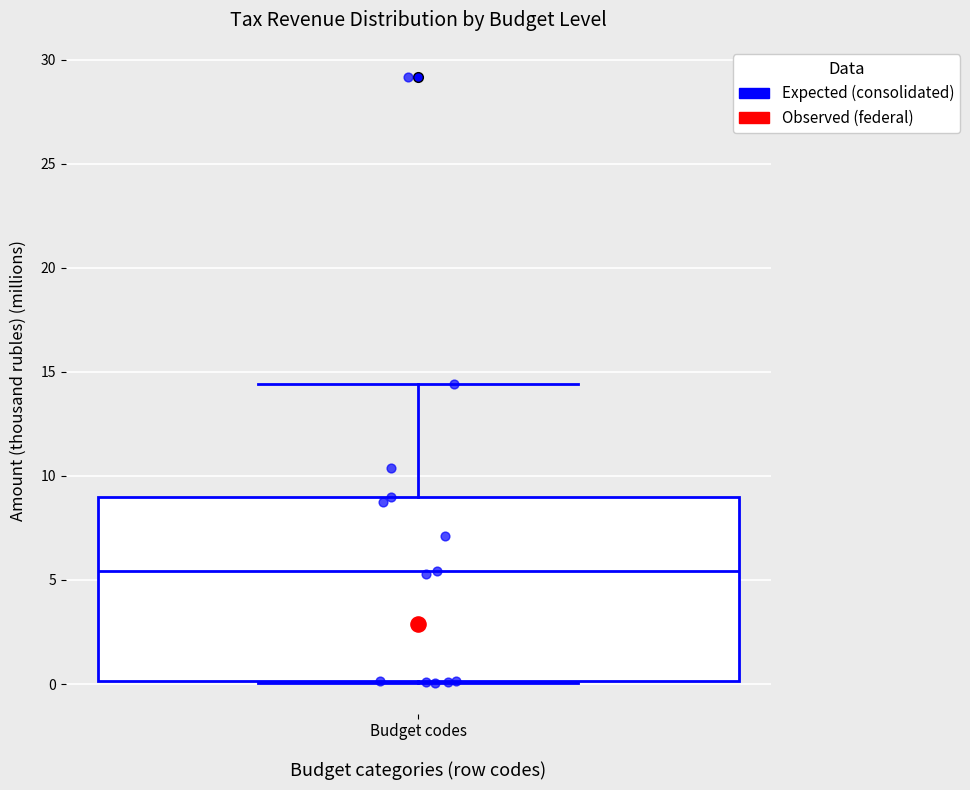

Transcribe this box plot: give where the median line is, the range the box spans, and where the two whiskers end, as read against the y-axis. The values are not printed on the chart, so give them approximately, as read against the axis.

median 5.5, box 0.0 to 9.0, whiskers 0.0 to 14.5